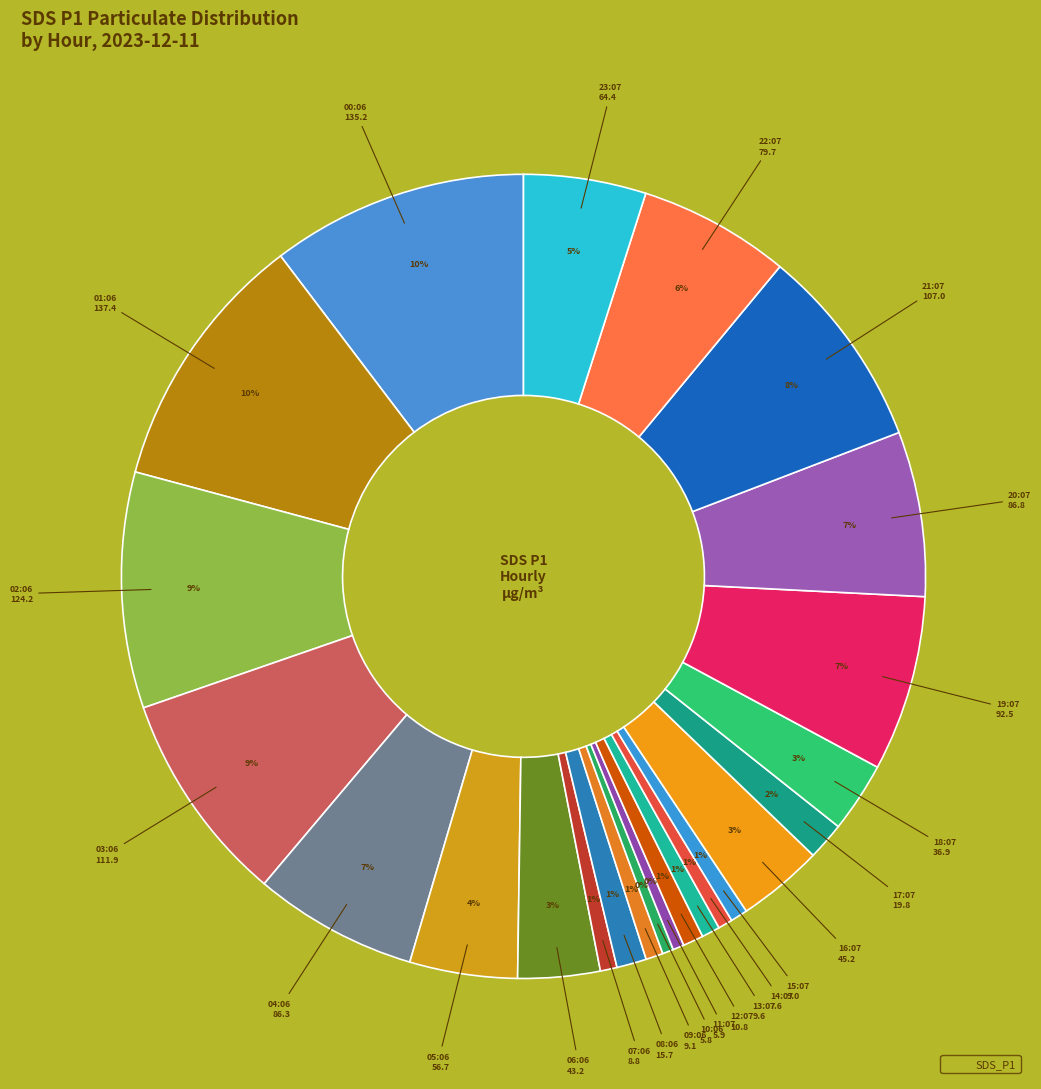

To the nearest percent, what is the average slice percentage?

4%